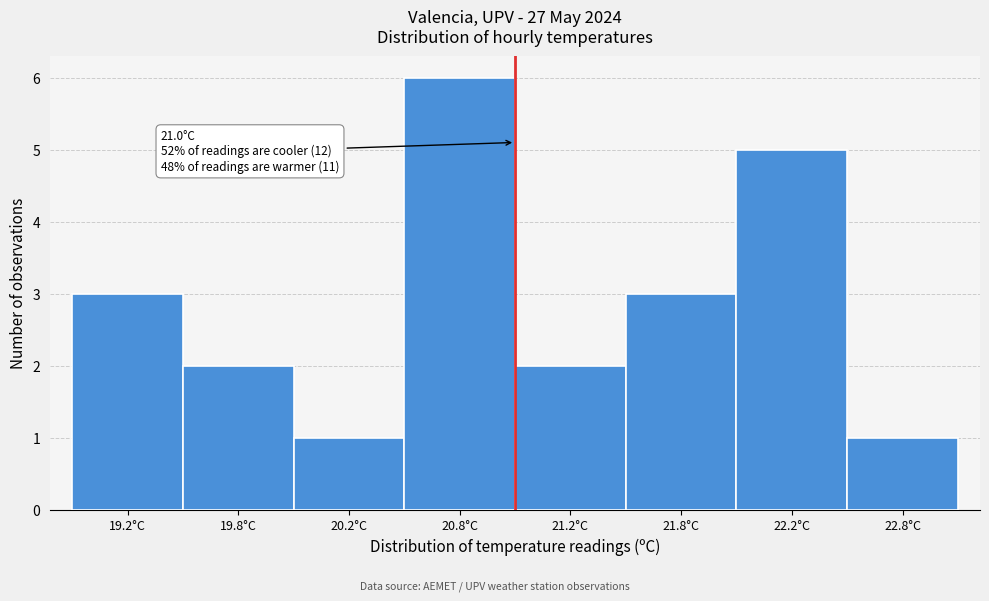

Reading left to right, what are all the values shown in this chart?

19.2°C=3	19.8°C=2	20.2°C=1	20.8°C=6	21.2°C=2	21.8°C=3	22.2°C=5	22.8°C=1